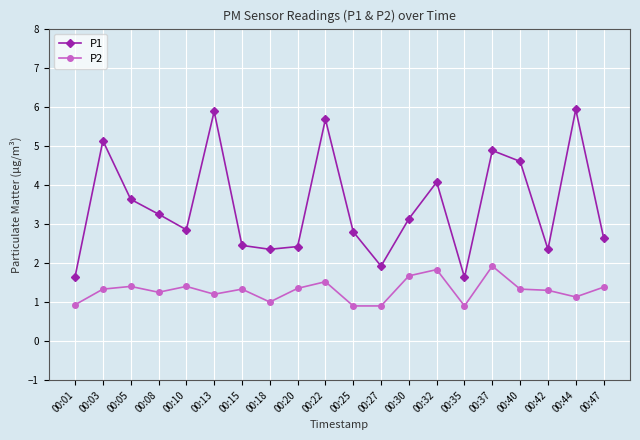

What are all the series names shown in the legend?

P1, P2